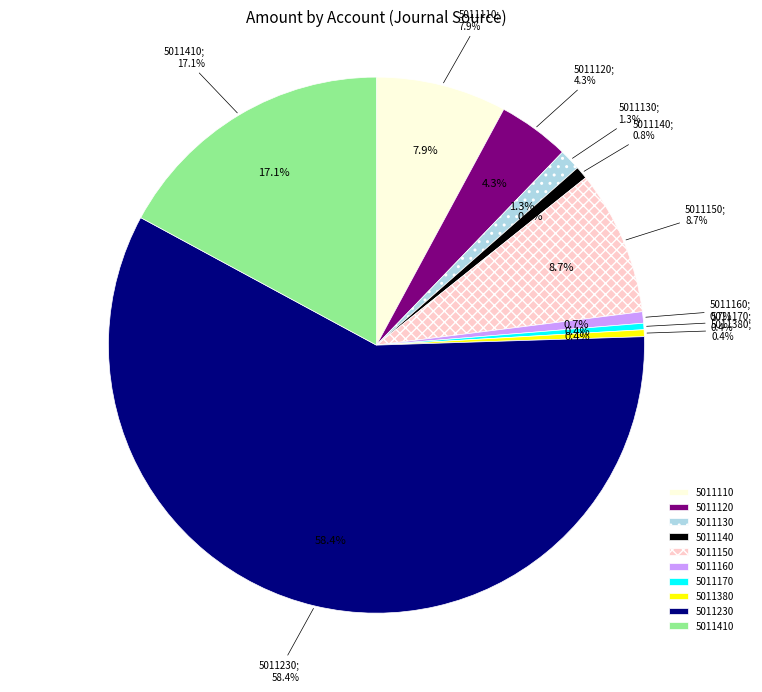

To the nearest percent, what is the combined percentage of 5011230 and 5011160?

59%